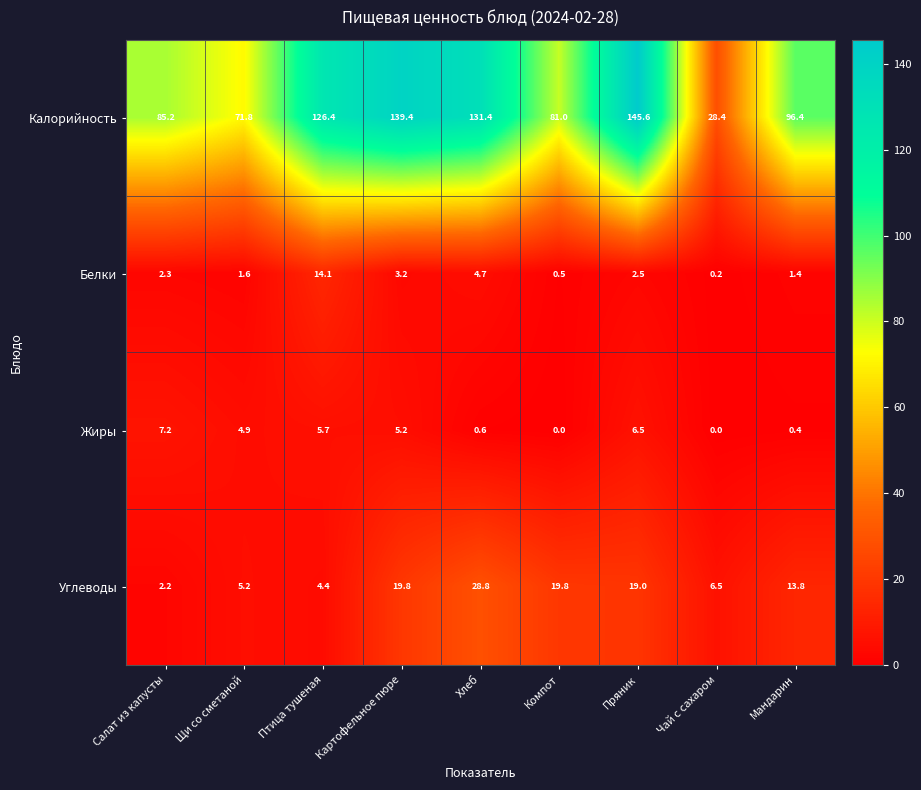

What is the maximum value for Белки?

14.1